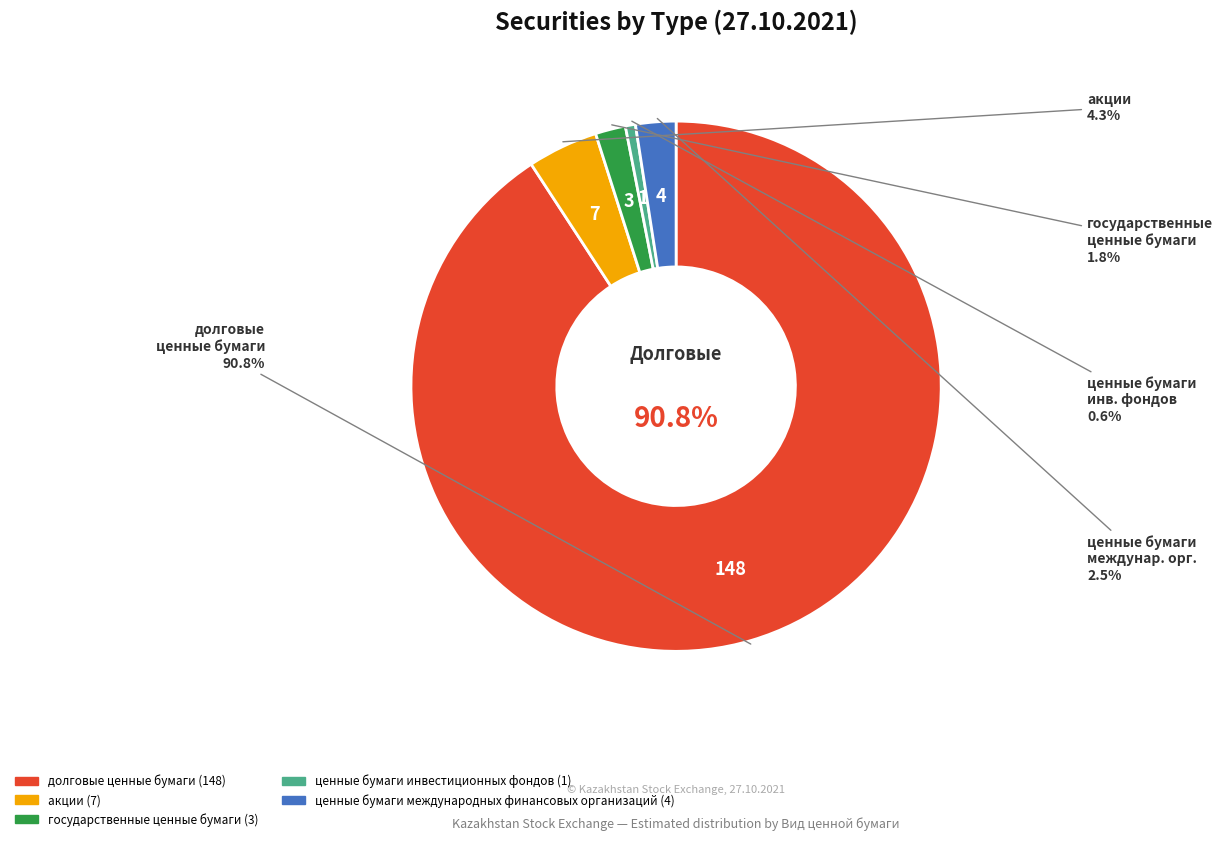

To the nearest percent, what percentage of the pie is ценные бумаги международных финансовых организаций?

2%